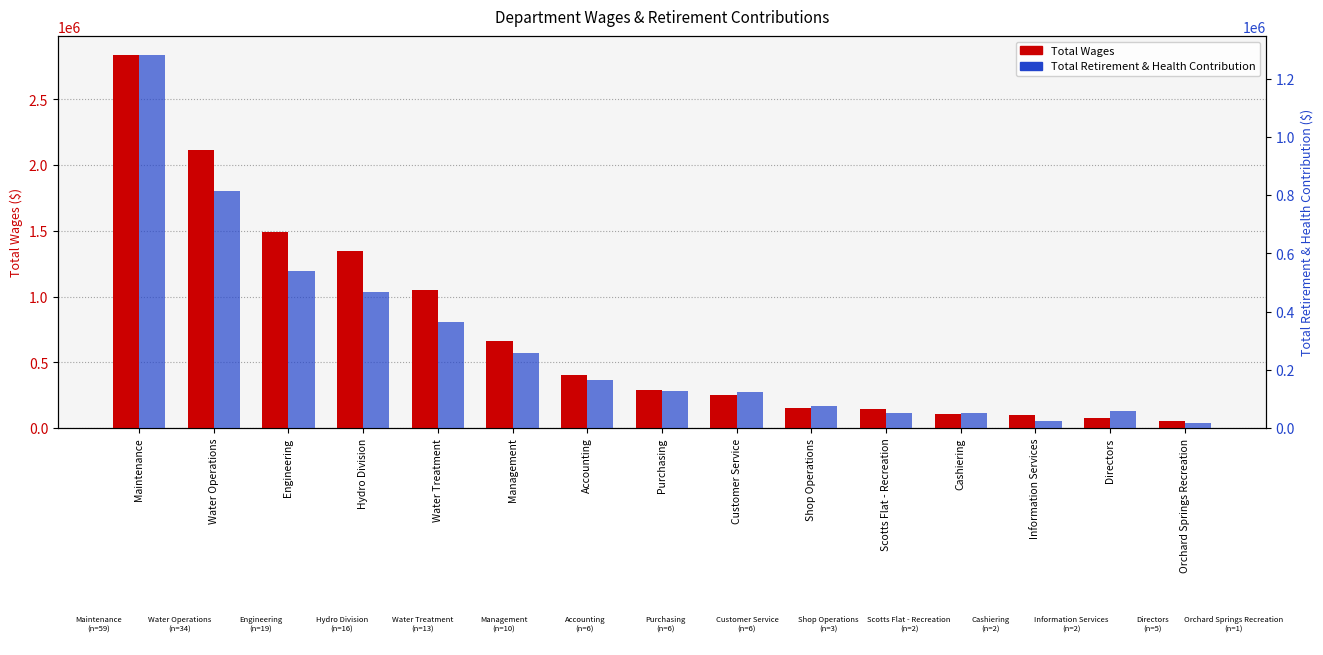

Reading left to right, extract all data points from this chart.

Total Wages: Maintenance=2839119	Water Operations=2117610	Engineering=1493111	Hydro Division=1346269	Water Treatment=1049800	Management=664942	Accounting=402124	Purchasing=288408	Customer Service=248286	Shop Operations=148384	Scotts Flat - Recreation=141699	Cashiering=108574	Information Services=98748	Directors=74400	Orchard Springs Recreation=54764
Total Retirement & Health Contribution: Maintenance=1282183	Water Operations=815551	Engineering=538063	Hydro Division=465642	Water Treatment=362888	Management=257865	Accounting=165055	Purchasing=128372	Customer Service=122162	Shop Operations=77132	Scotts Flat - Recreation=50546	Cashiering=52475	Information Services=25414	Directors=57884	Orchard Springs Recreation=18598